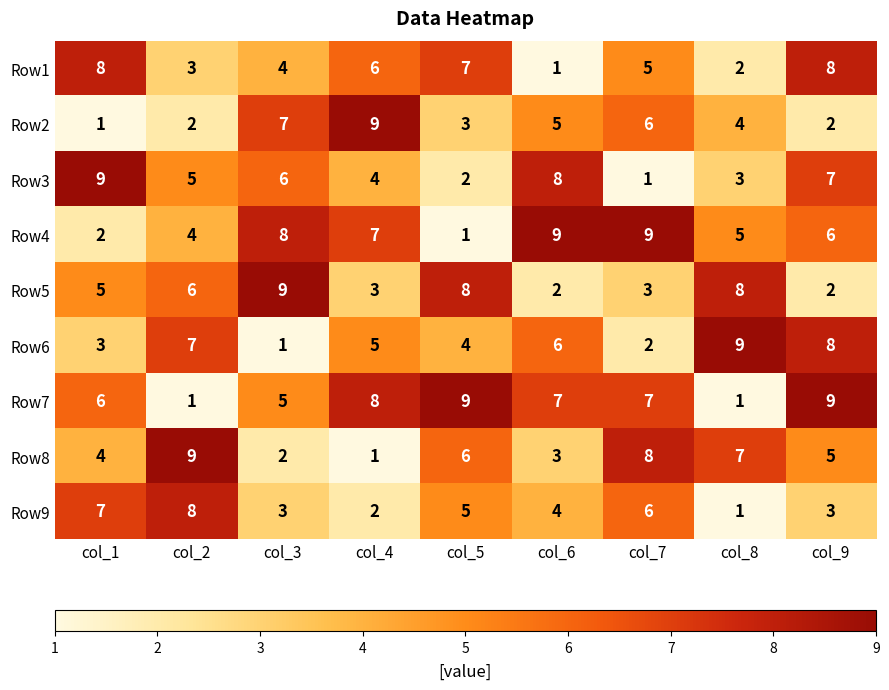

What is the maximum value for Row6?

9